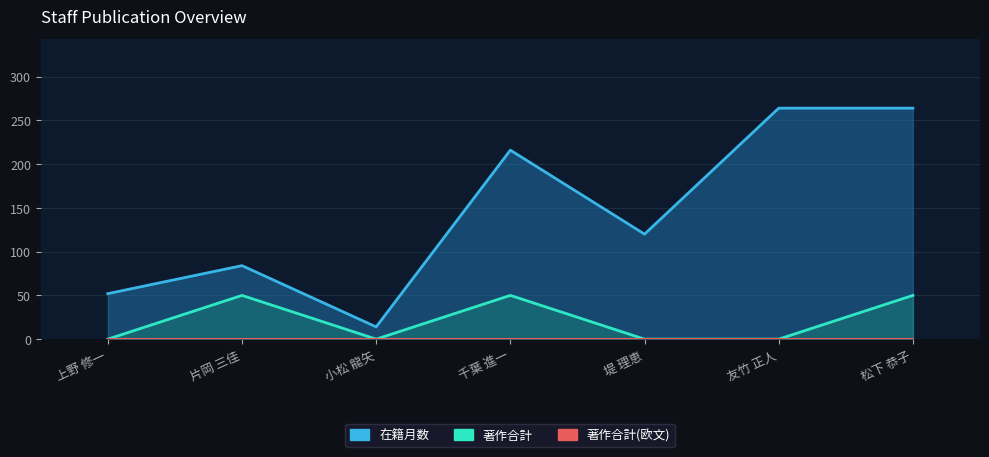

What is the total value across all series at 片岡 三佳?

134